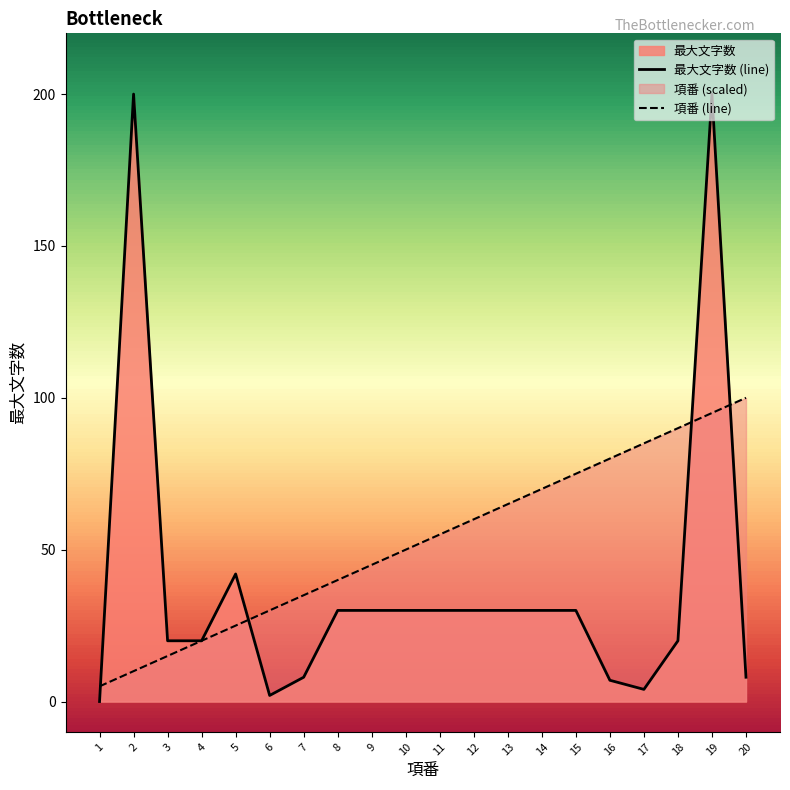

What is the total value across all series at 1?

5